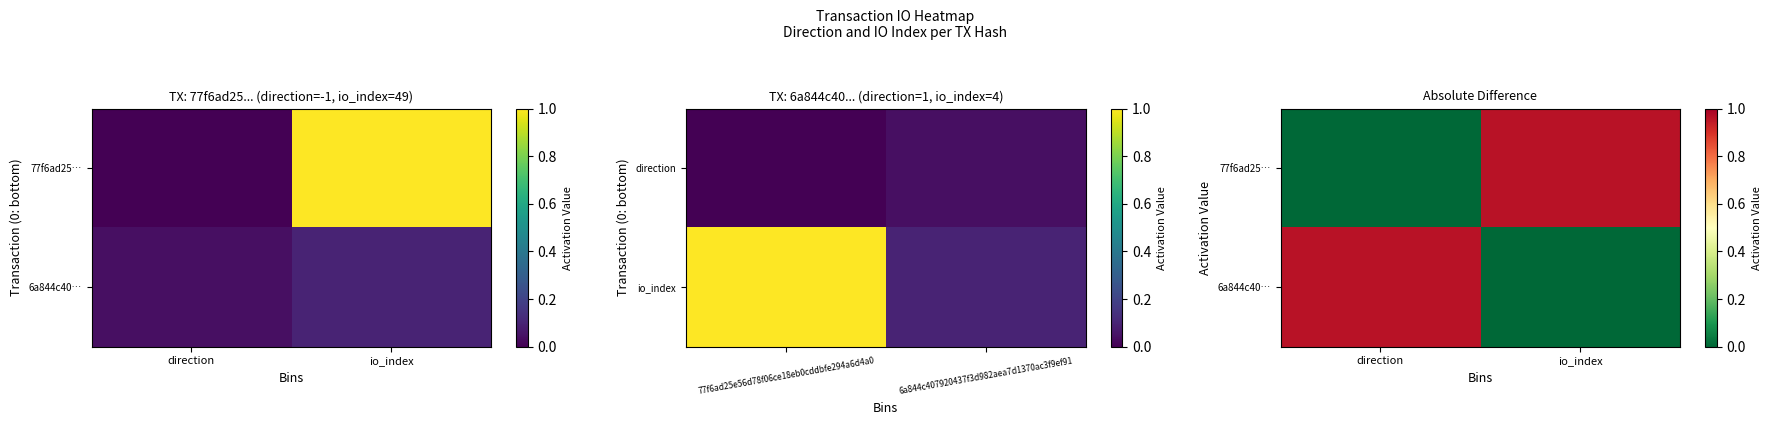

At which category is the sum across all series the highest?

direction